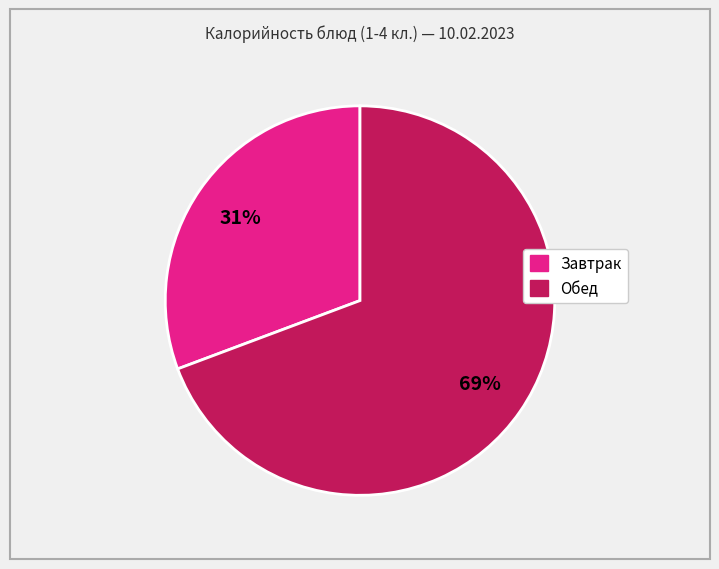

Is there a majority slice in this chart?

Yes